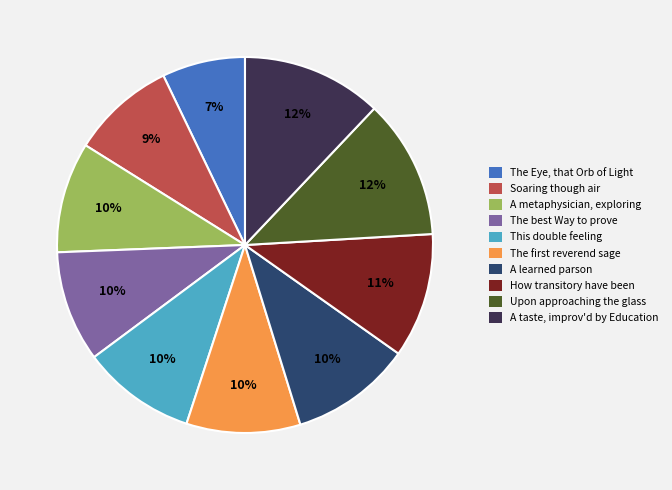

Which category has the smallest portion of the pie?

The Eye, that Orb of Light